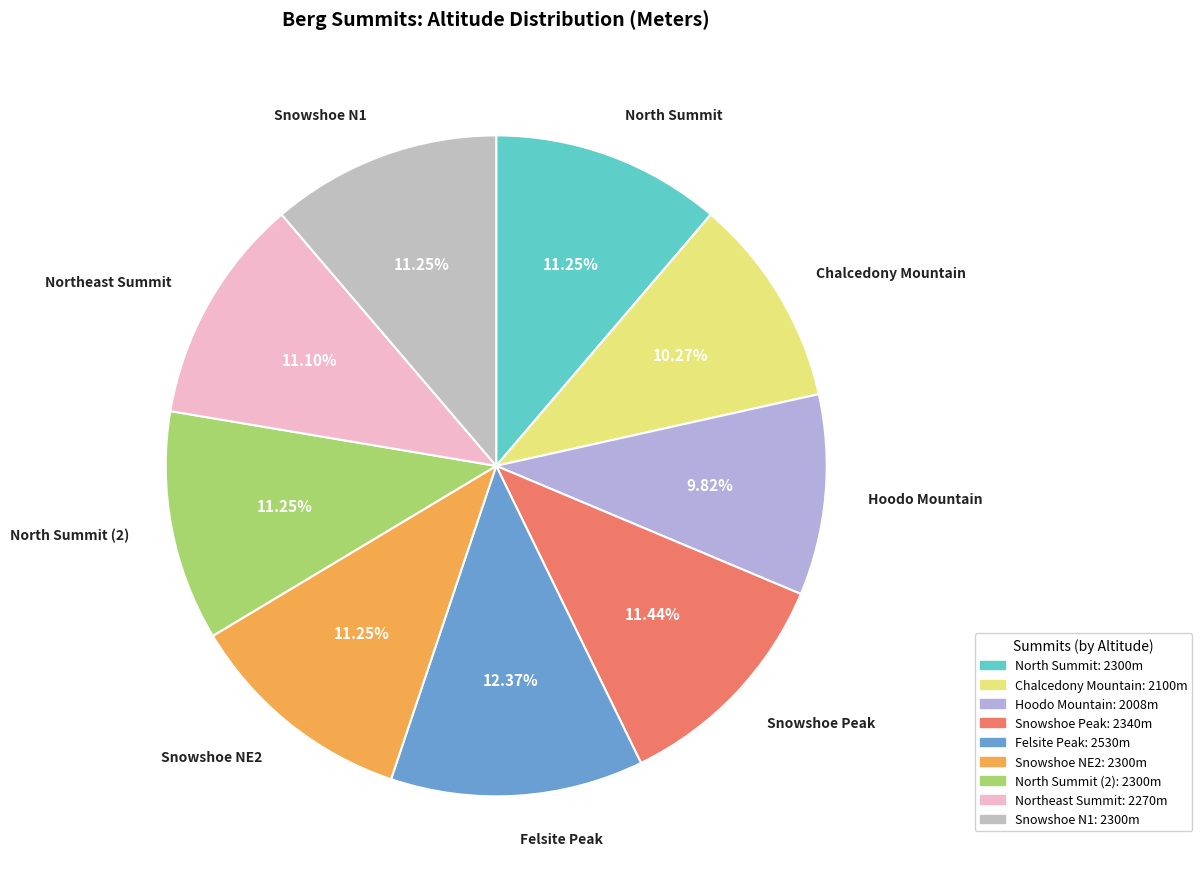

How many slices are in this pie chart?

9